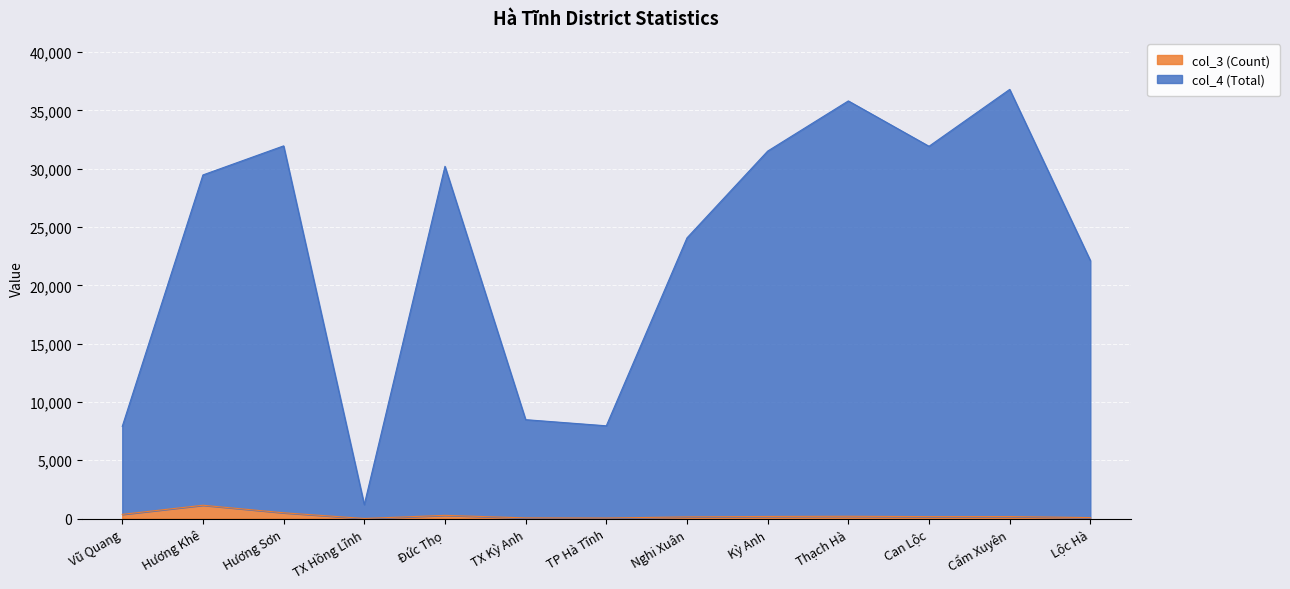

What is the difference between the maximum and minimum values in the col_4 (Total) series?

35601